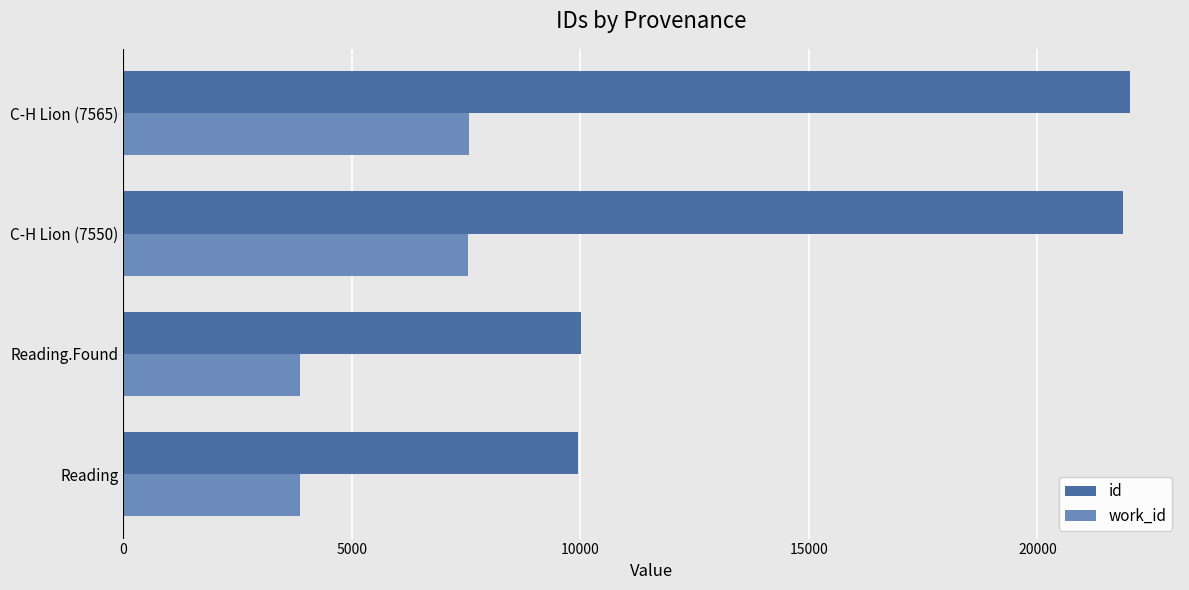

List the series in order of their peak value, highest first.

id, work_id